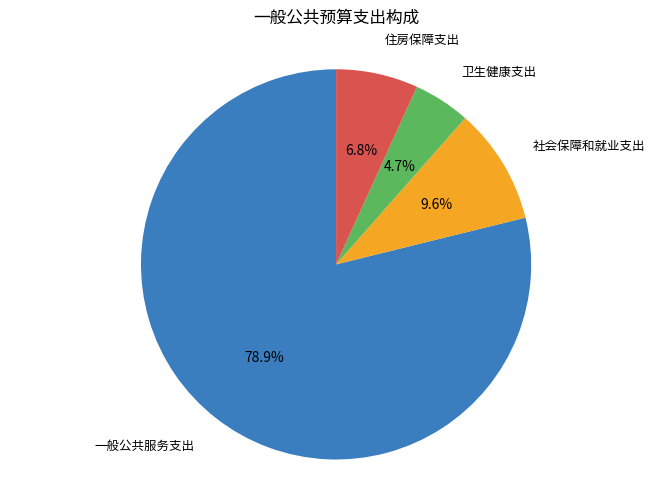

To the nearest percent, what is the difference between the largest and smallest slice percentages?

74%